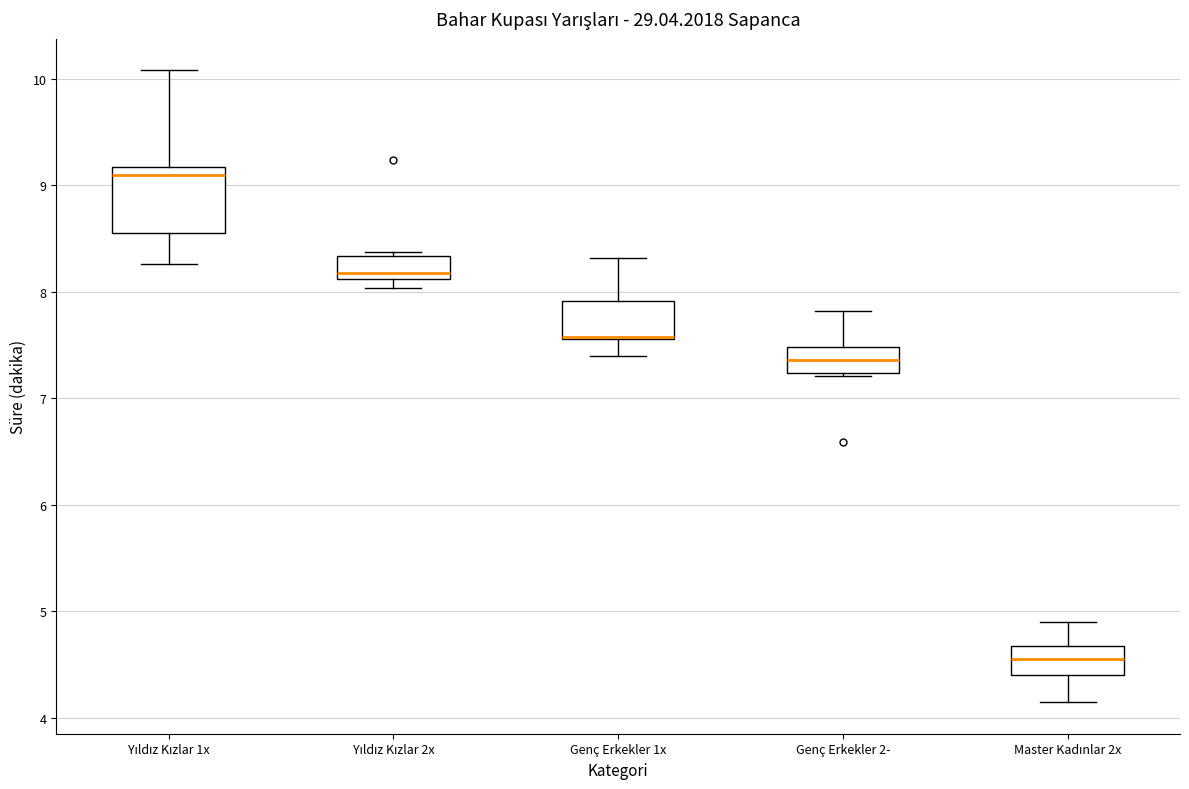

Where does the lower whisker of the box for Genç Erkekler 1x end on the y-axis? The values are not printed on the chart, so give them approximately, as read against the axis.

7.4